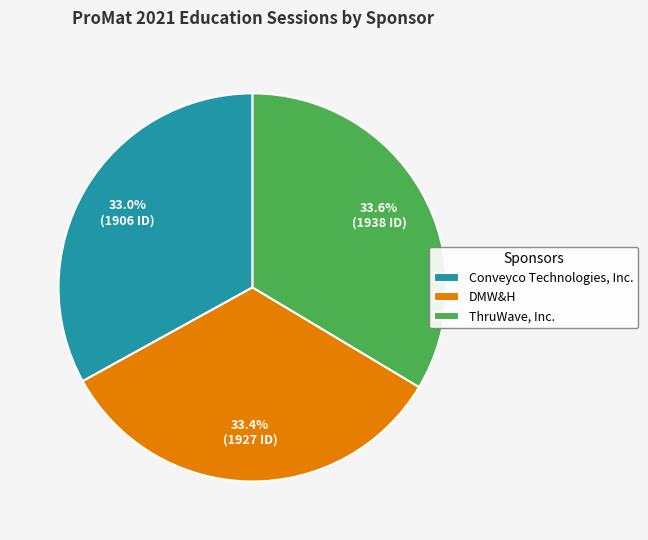

Combined, what portion of the pie is Conveyco Technologies, Inc. and DMW&H?

66.4%